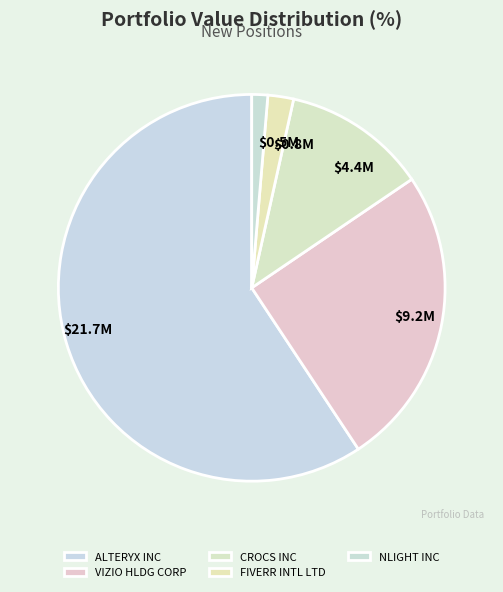

What percentage is NOT represented by NLIGHT INC?

98.7%